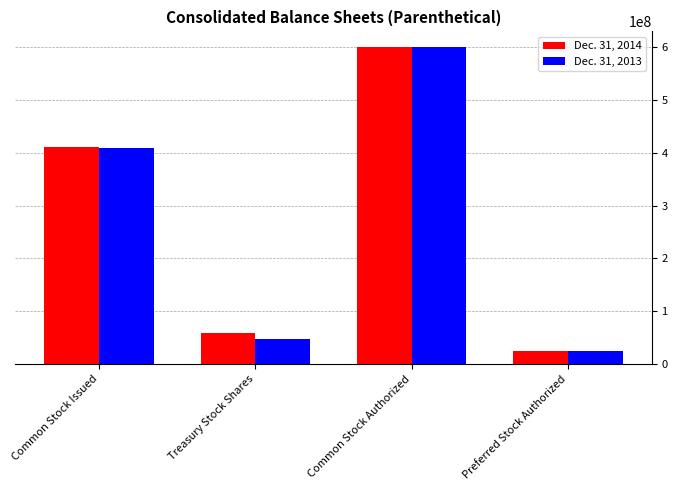

What are all the series names shown in the legend?

Dec. 31, 2014, Dec. 31, 2013